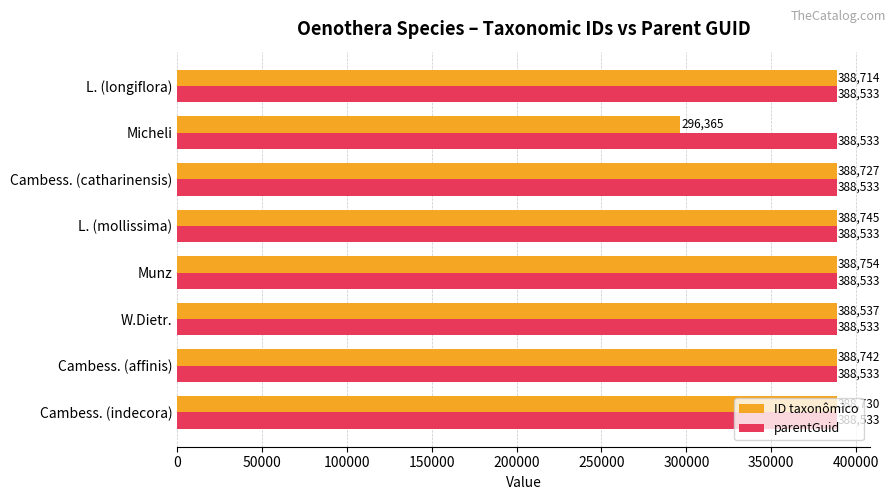

How many series are shown in this chart?

2